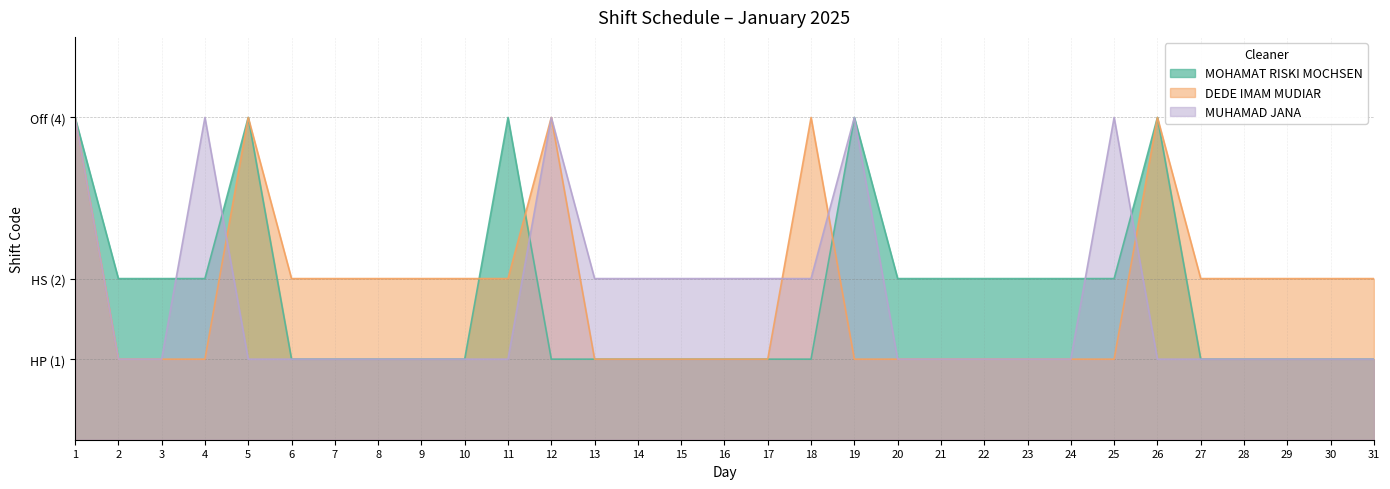

List the labels in order of DEDE IMAM MUDIAR value, smallest first.

2, 3, 4, 13, 14, 15, 16, 17, 19, 20, 21, 22, 23, 24, 25, 6, 7, 8, 9, 10, 11, 27, 28, 29, 30, 31, 1, 5, 12, 18, 26